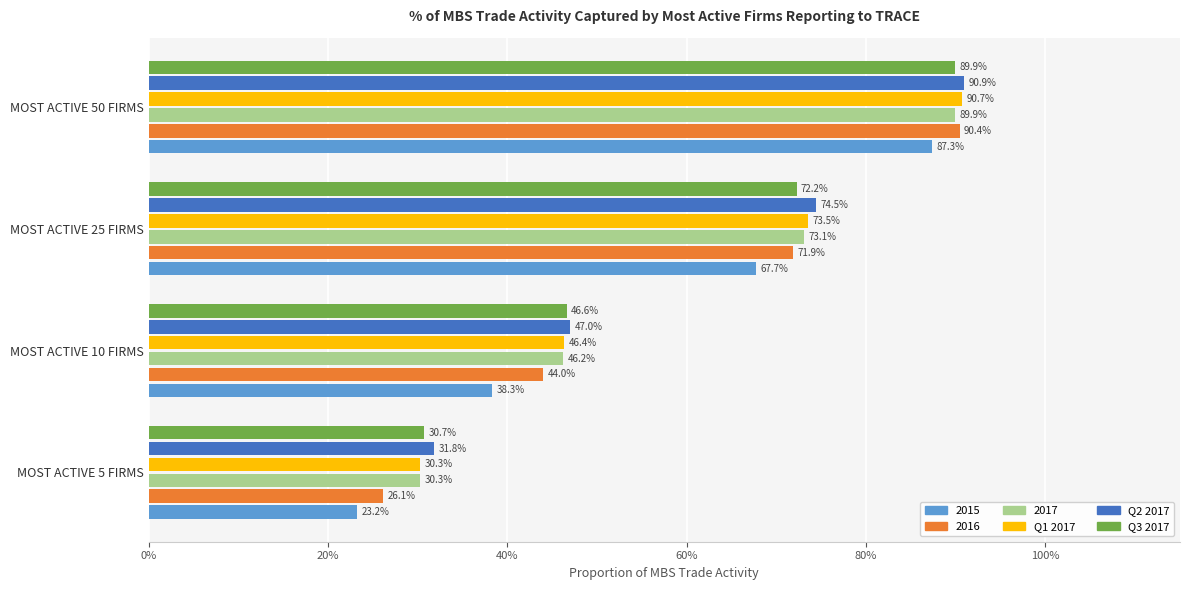

What are all the series names shown in the legend?

2015, 2016, 2017, Q1 2017, Q2 2017, Q3 2017